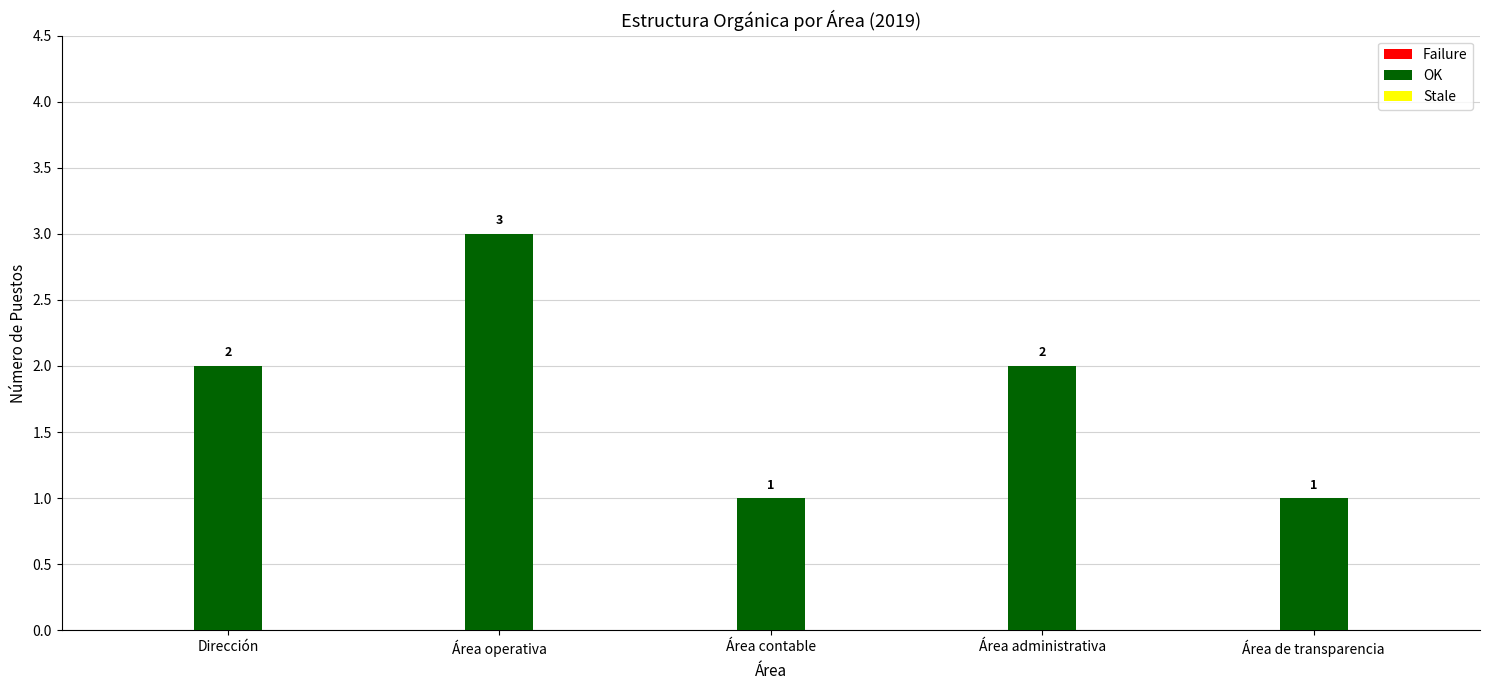

How many bars are there in total?

5